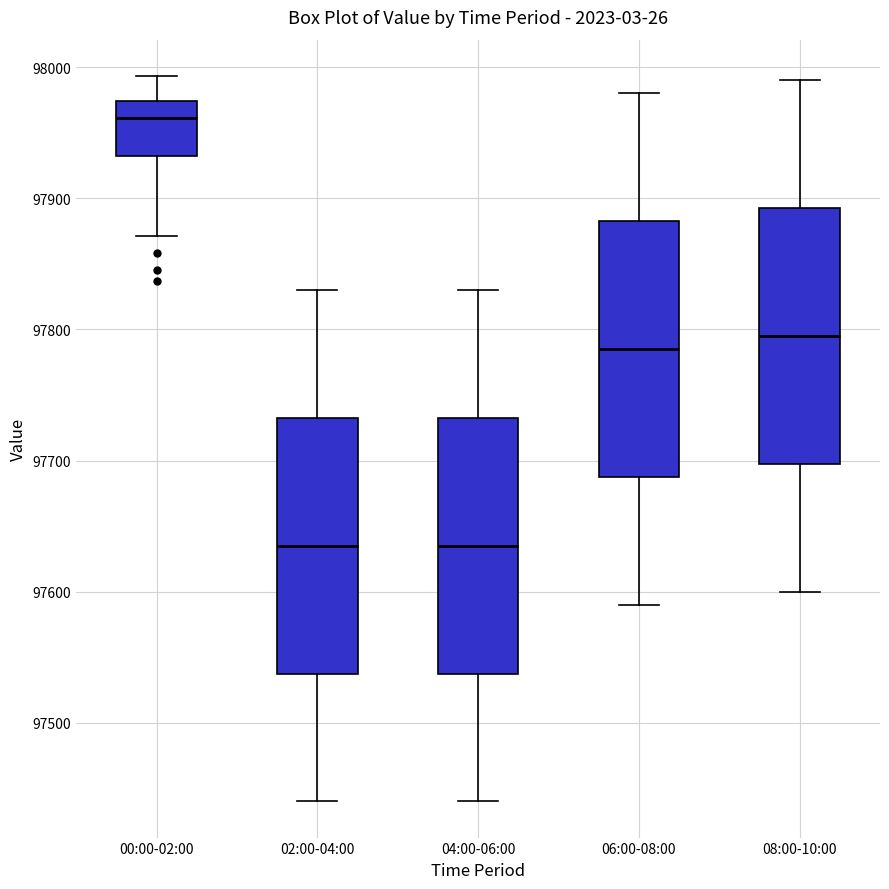

Reading left to right, read every box against the y-axis: the position of its median line, the range the box covers, and the ends of its whiskers. The values are not printed on the chart, so give them approximately, as read against the axis.

00:00-02:00: median 97960, box 97930 to 97970, whiskers 97870 to 97990
02:00-04:00: median 97640, box 97540 to 97730, whiskers 97440 to 97830
04:00-06:00: median 97640, box 97540 to 97730, whiskers 97440 to 97830
06:00-08:00: median 97790, box 97690 to 97880, whiskers 97590 to 97980
08:00-10:00: median 97800, box 97700 to 97890, whiskers 97600 to 97990